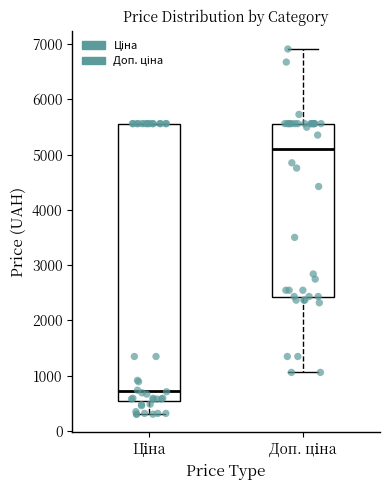

Comparing the boxes themselves (not the whiskers), which one is the tallest?

Ціна